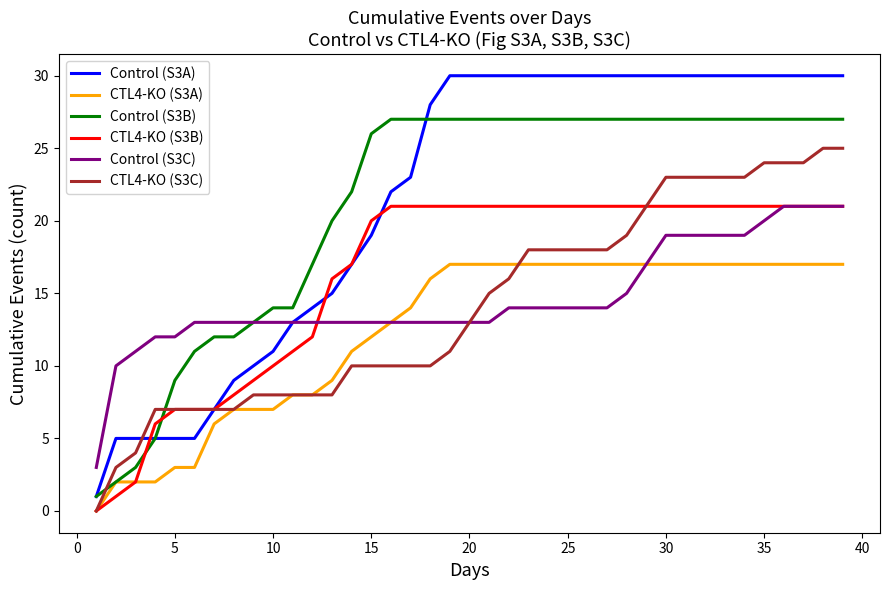

True or false: Control (S3A) and CTL4-KO (S3A) cross at least once.

False